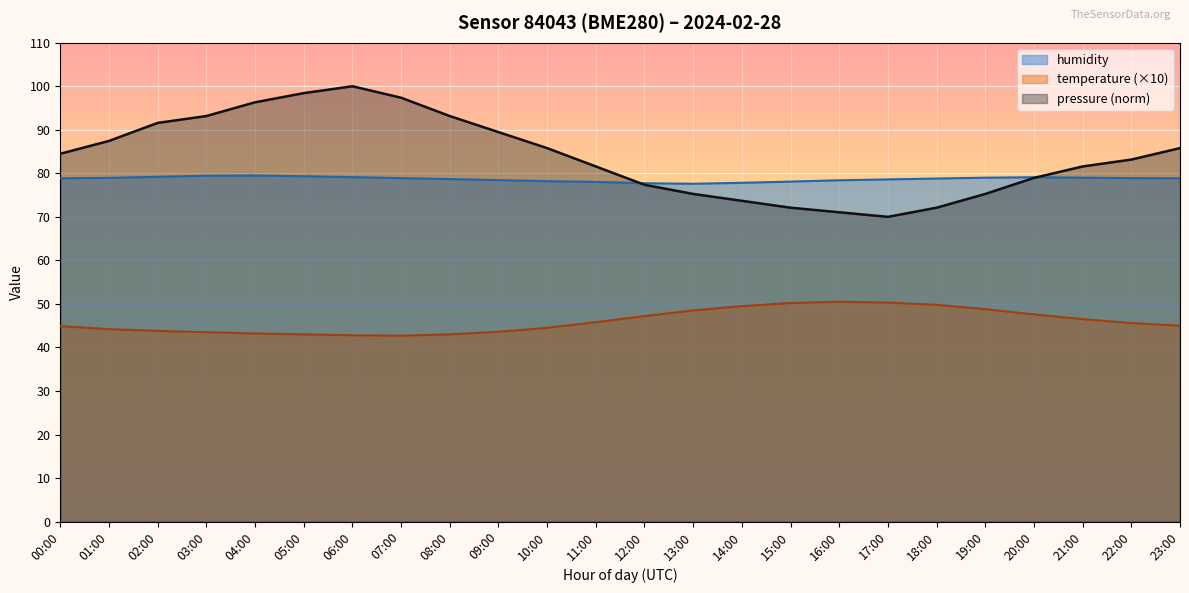

Is it true that temperature equals 43.0 at 05:00?

True